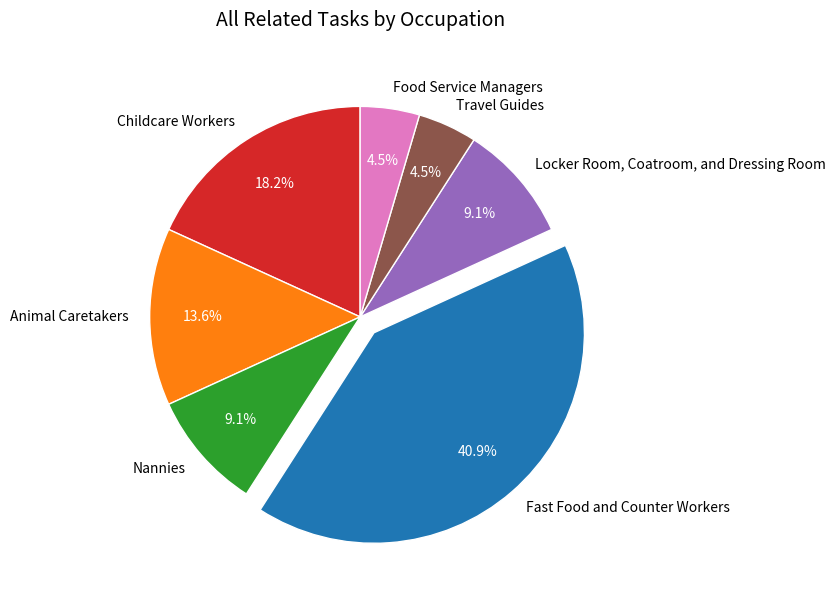

To the nearest percent, what portion does Nannies represent?

9%